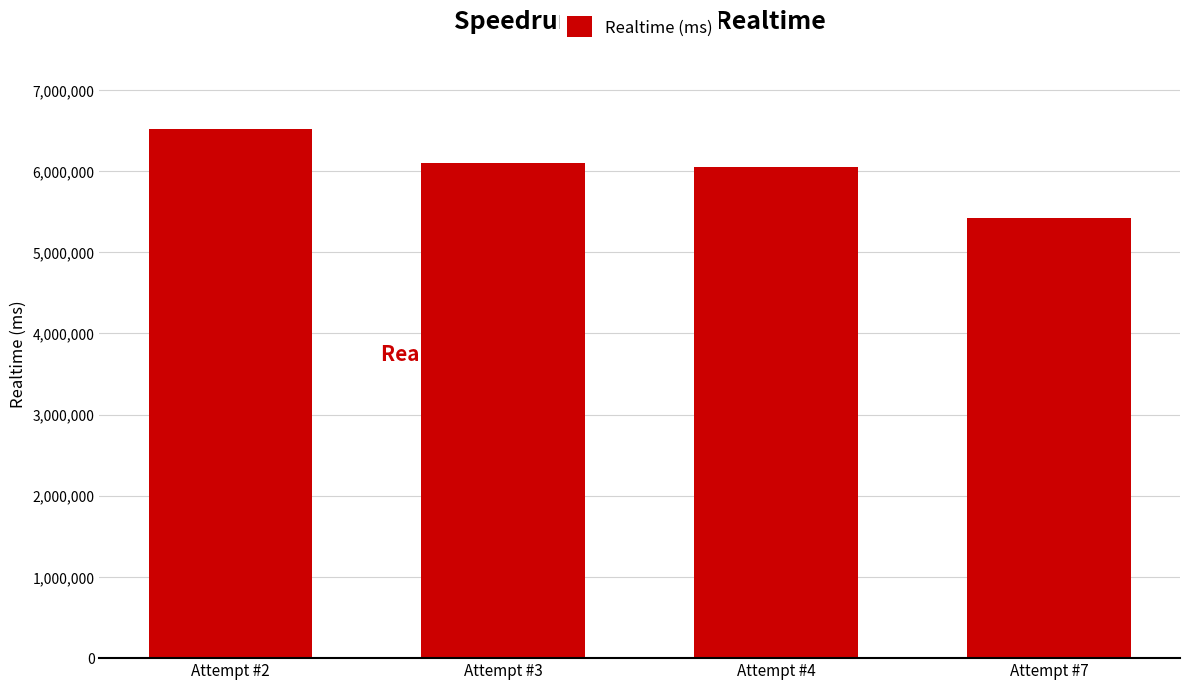

How many data points are less than 6100417?

2